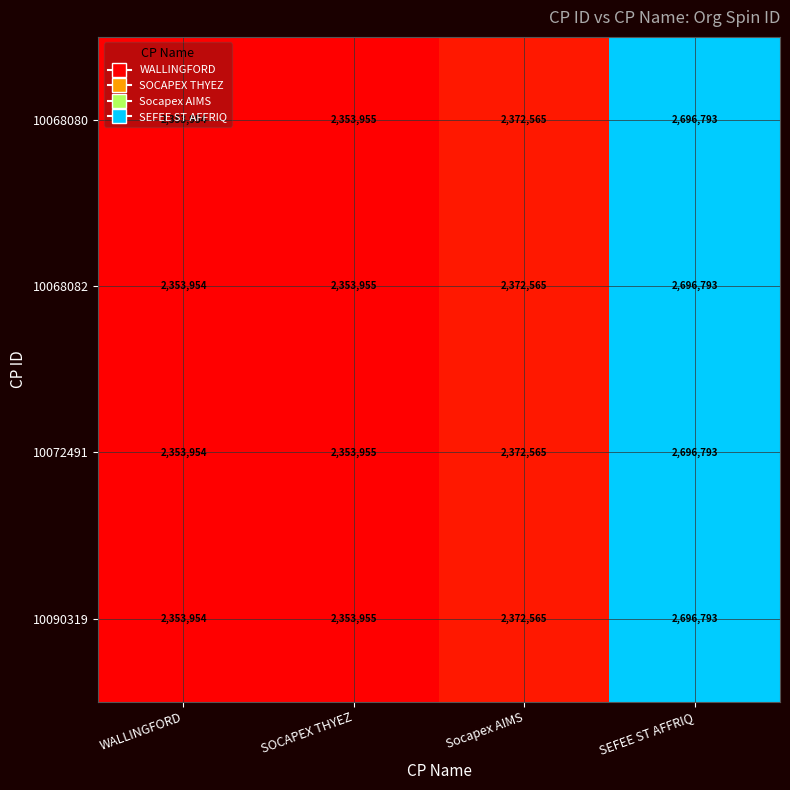

True or false: 10068080 has a value of 2372565 at Socapex AIMS.

True